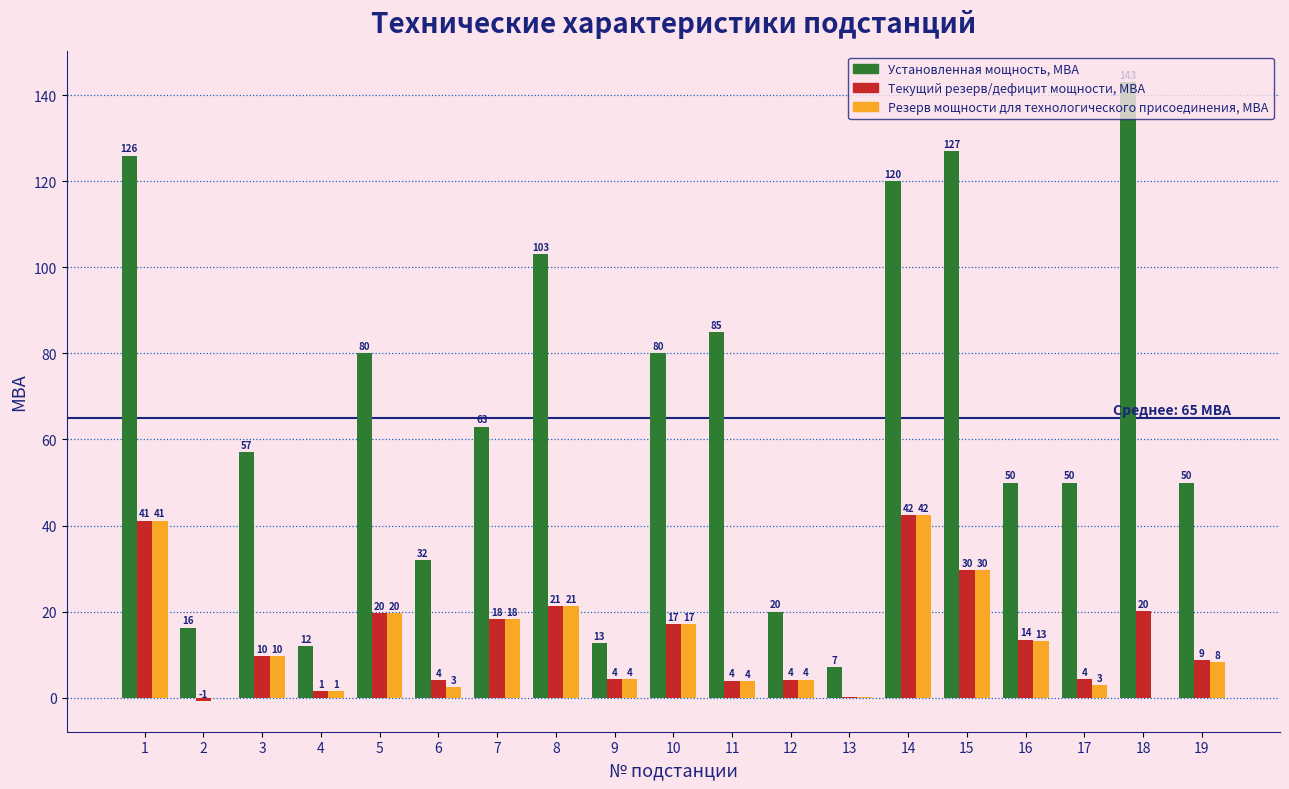

The value of Текущий резерв/дефицит мощности, МВА at 16 is 13.5. True or false?

True